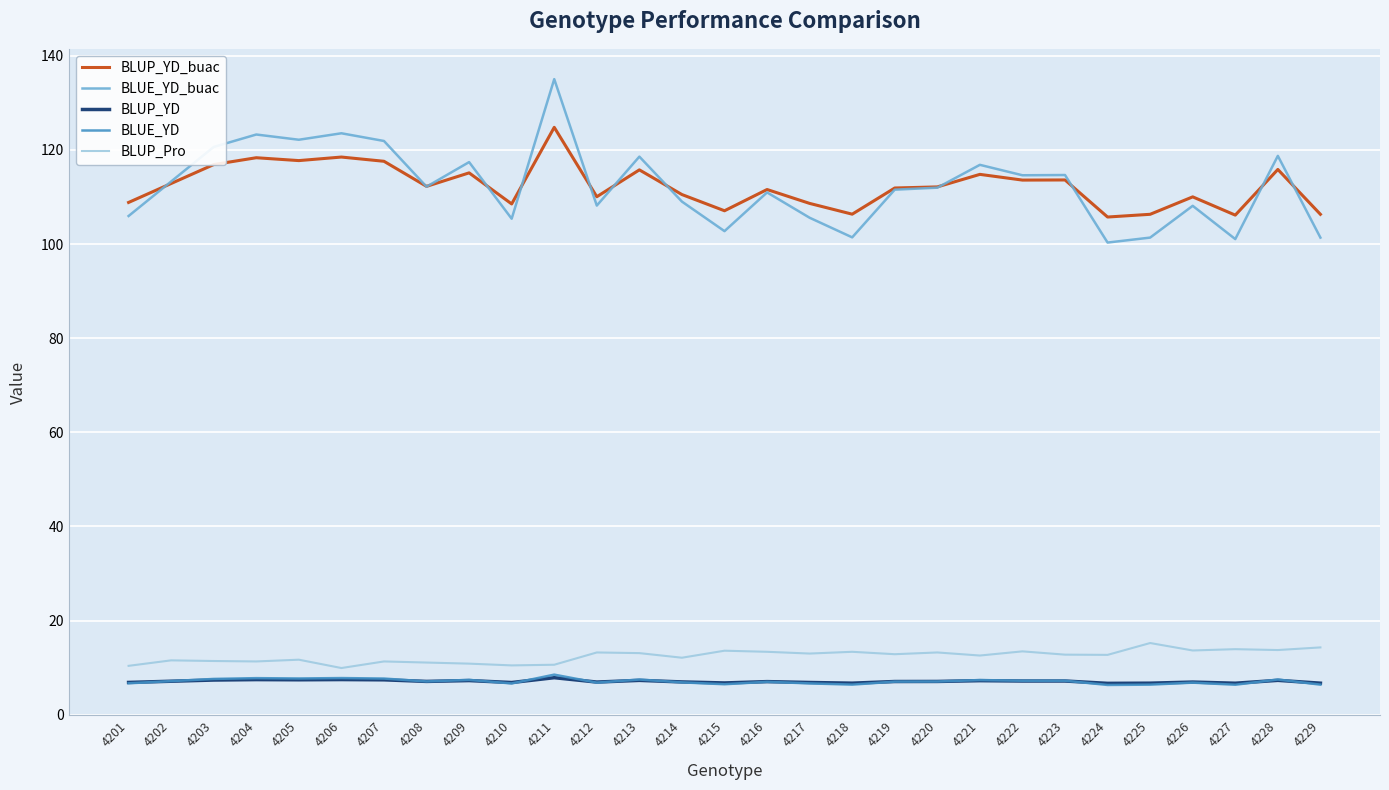

How many lines are shown in the chart?

5